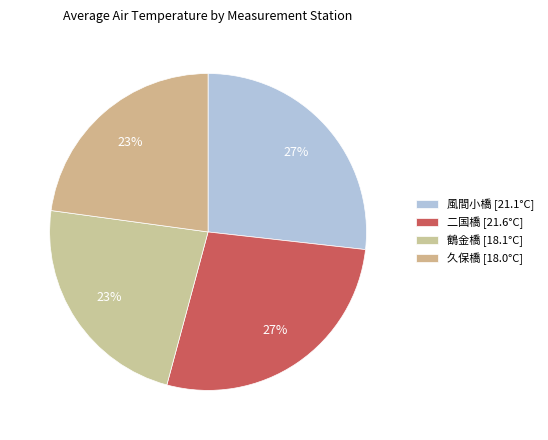

Which slice is the smallest?

久保橋